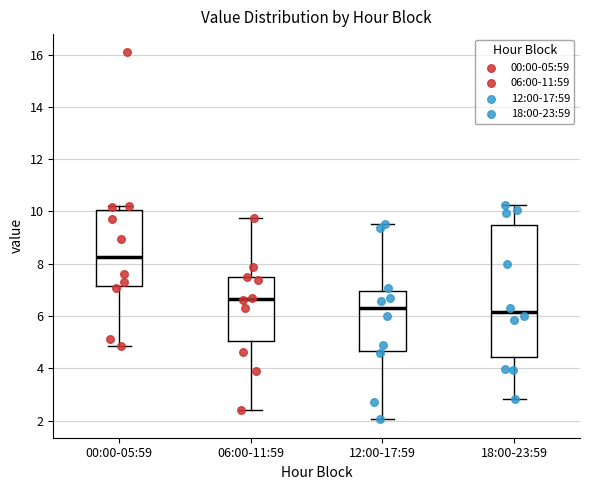

Comparing the boxes themselves (not the whiskers), which one is the tallest?

18:00-23:59